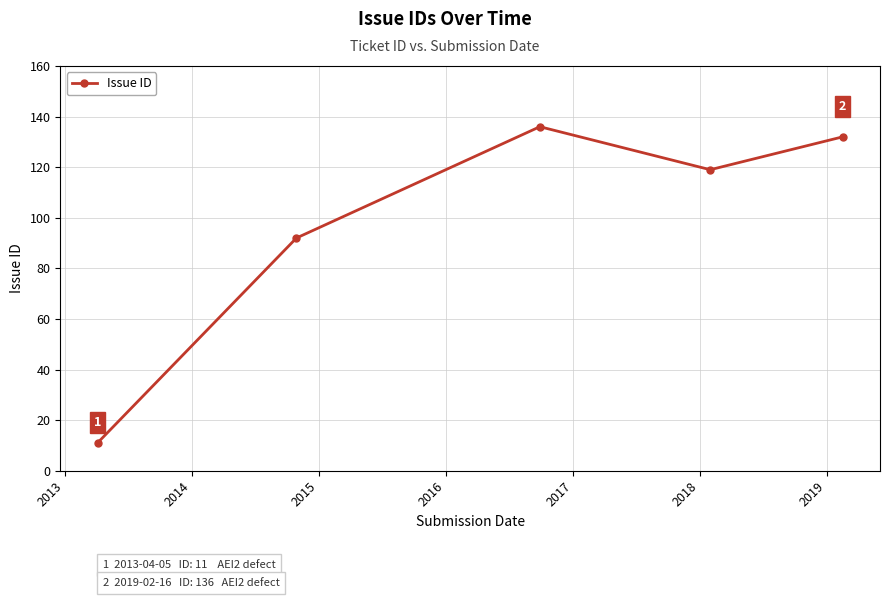

What is the greatest value displayed?

136